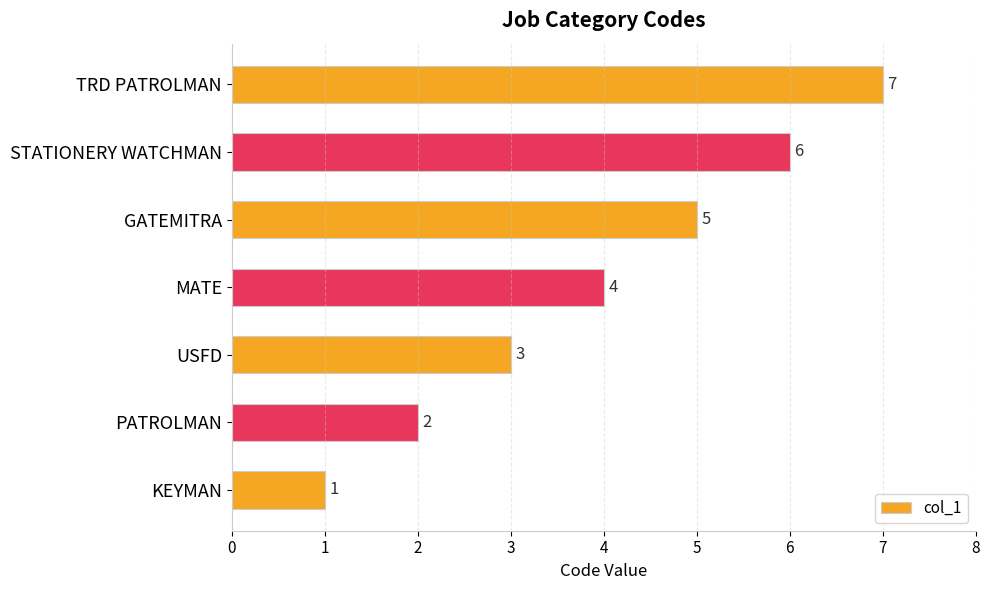

What is the change in value from MATE to TRD PATROLMAN?

+3